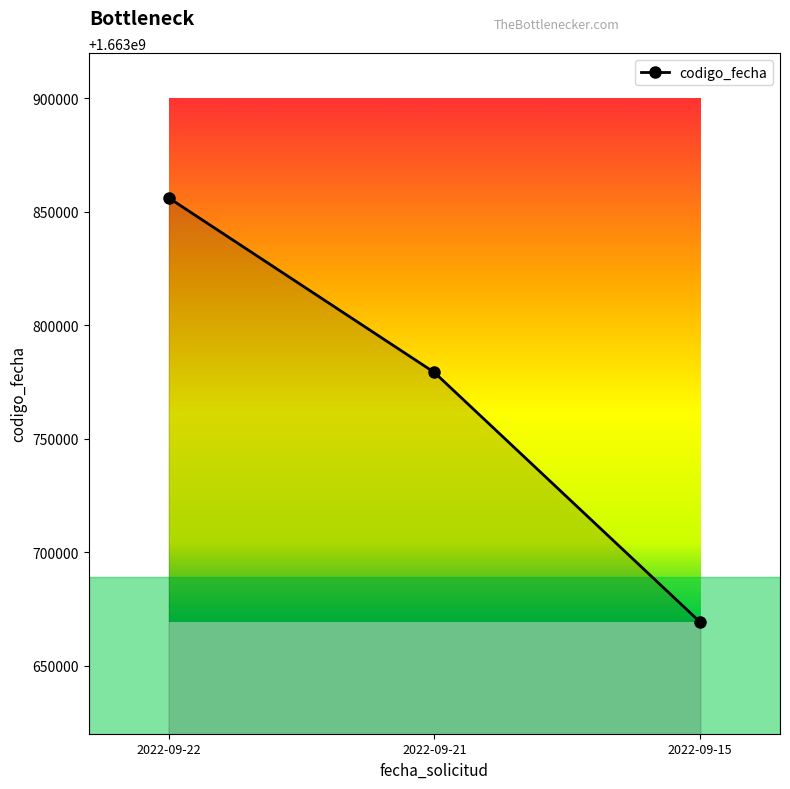

Reading left to right, list all the values displayed in this chart.

1663856238	1663779222	1663669147